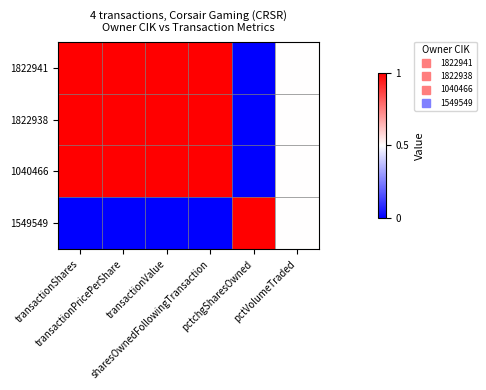

Reading left to right, extract all data points from this chart.

1822941: transactionShares=1.0	transactionPricePerShare=1.0	transactionValue=1.0	sharesOwnedFollowingTransaction=1.0	pctchgSharesOwned=0.0	pctVolumeTraded=0.5
1822938: transactionShares=1.0	transactionPricePerShare=1.0	transactionValue=1.0	sharesOwnedFollowingTransaction=1.0	pctchgSharesOwned=0.0	pctVolumeTraded=0.5
1040466: transactionShares=1.0	transactionPricePerShare=1.0	transactionValue=1.0	sharesOwnedFollowingTransaction=1.0	pctchgSharesOwned=0.0	pctVolumeTraded=0.5
1549549: transactionShares=0.0	transactionPricePerShare=0.0	transactionValue=0.0	sharesOwnedFollowingTransaction=0.0	pctchgSharesOwned=1.0	pctVolumeTraded=0.5